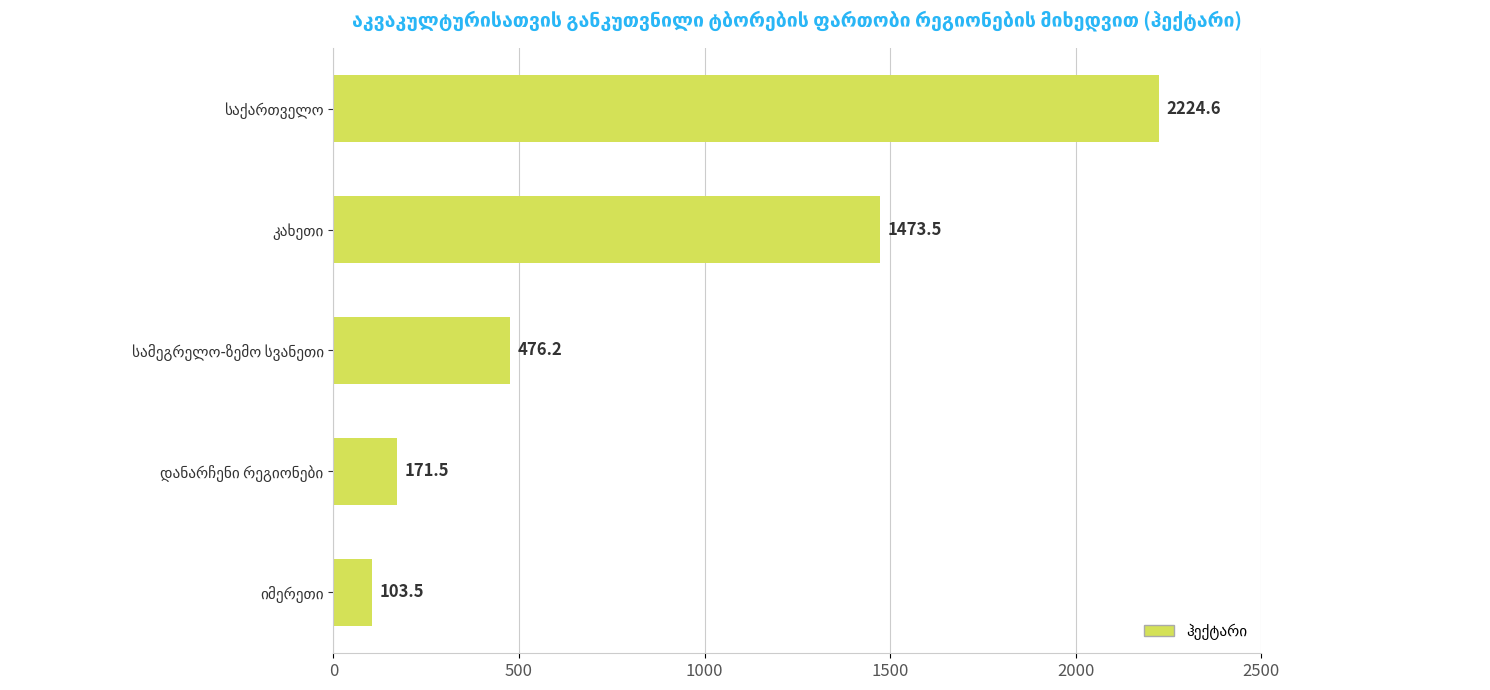

What is the sum of all values?

4449.3